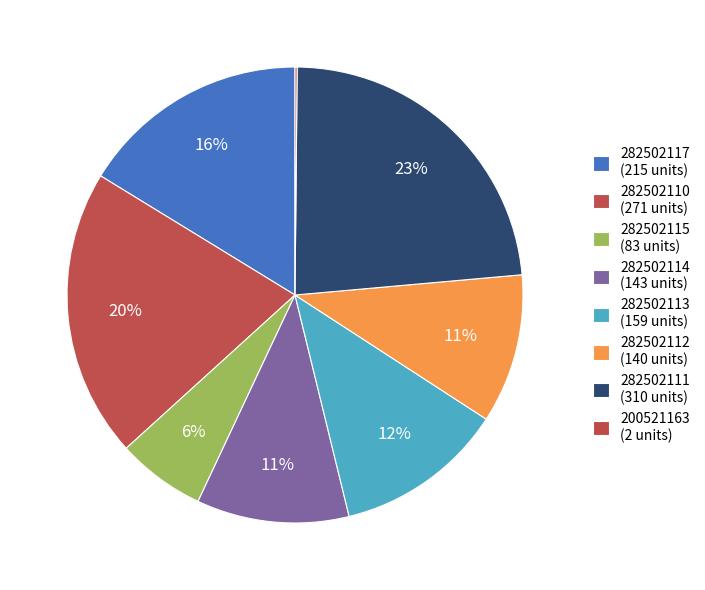

Which has a higher value, 200521163 or 282502110?

282502110